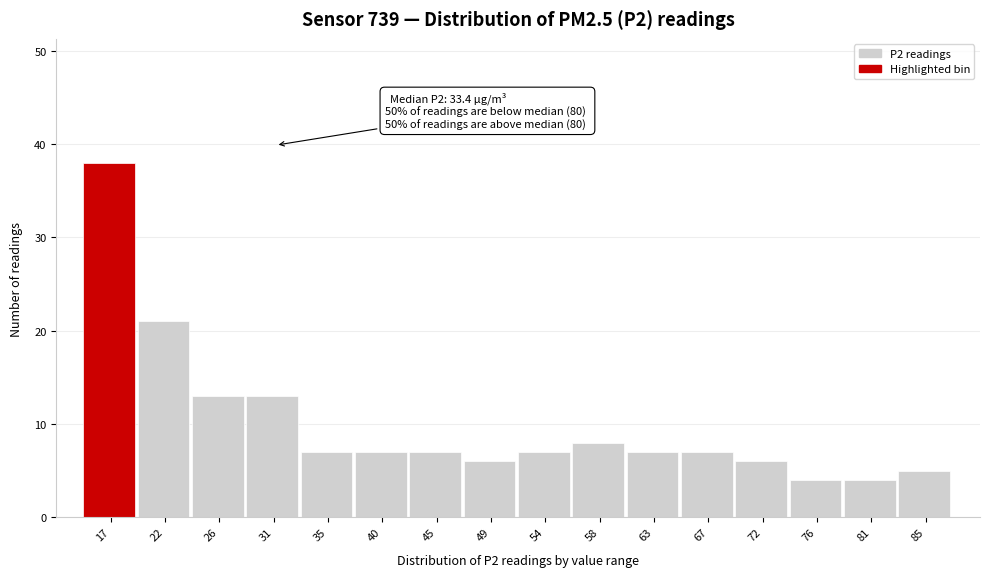

Reading left to right, transcribe all the data shown in this chart.

17=38	22=21	26=13	31=13	35=7	40=7	45=7	49=6	54=7	58=8	63=7	67=7	72=6	76=4	81=4	85=5